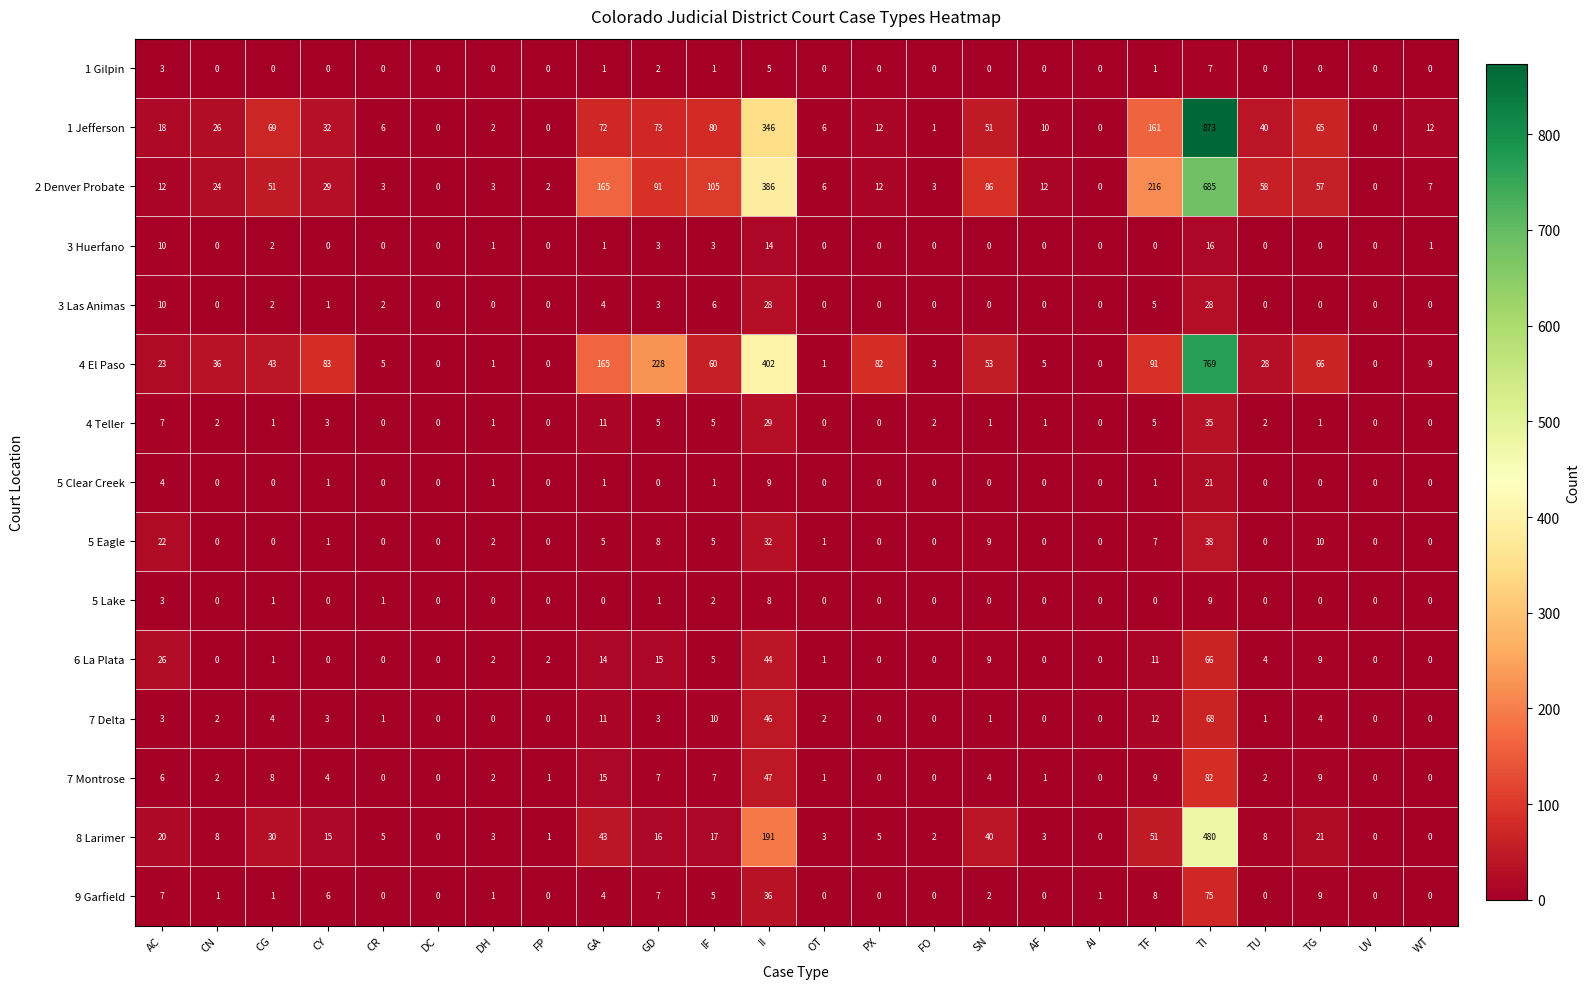

The 5 Lake series shows -6 at AI. True or false?

False